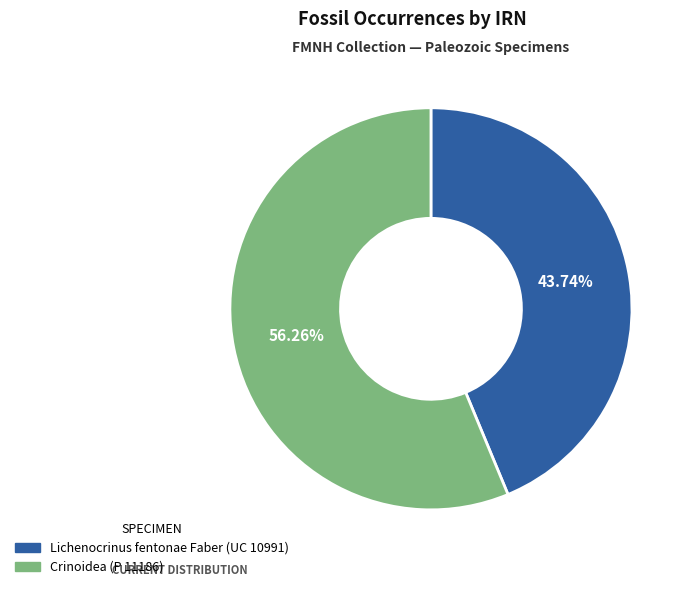

Between Crinoidea (P 11186) and Lichenocrinus fentonae Faber (UC 10991), which is larger?

Crinoidea (P 11186)